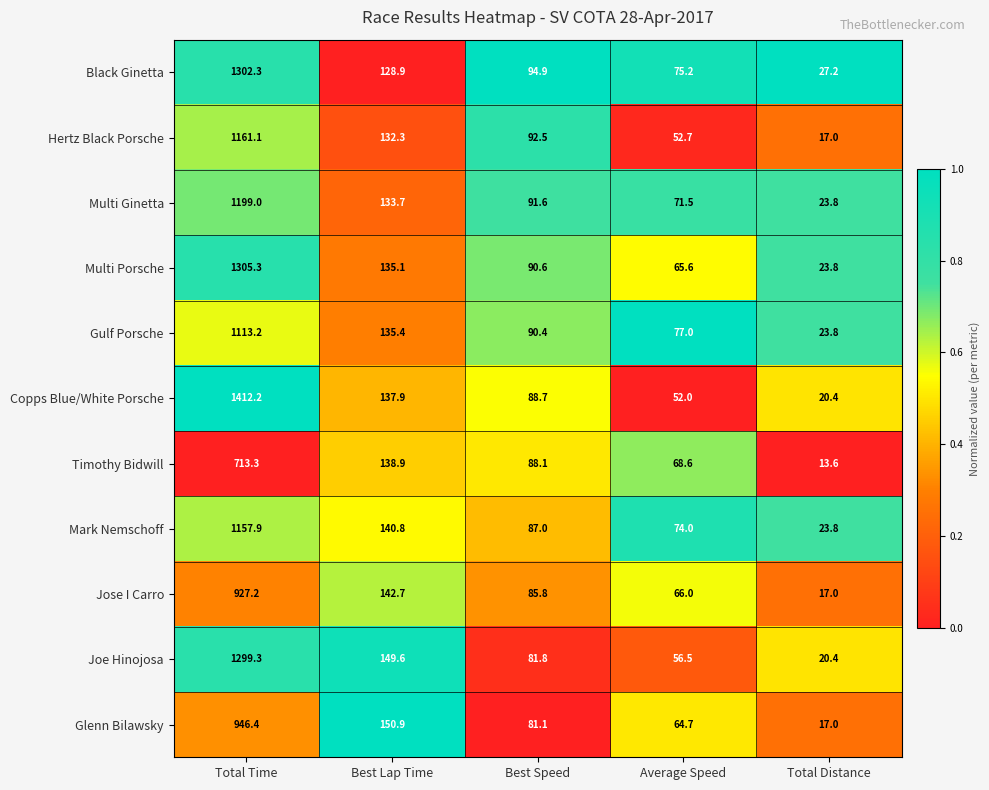

The Timothy Bidwill series shows 88.1 at Best Speed. True or false?

True